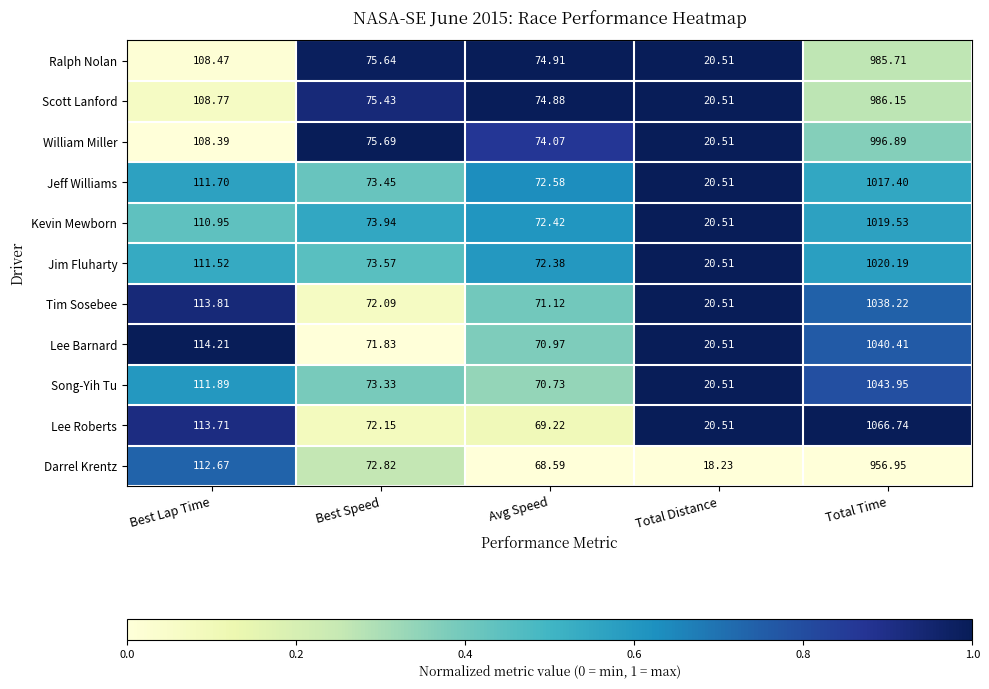

Is the value of Darrel Krentz at Avg Speed greater than the value of Kevin Mewborn at Avg Speed?

No